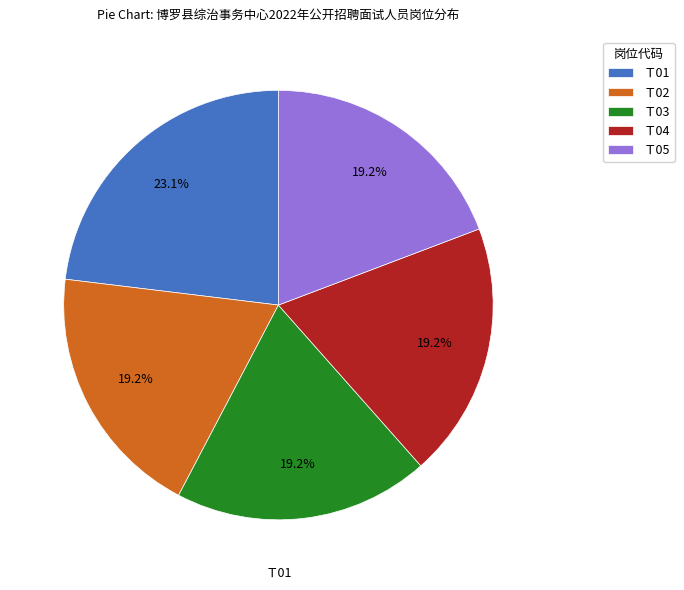

True or false: Ｔ05 accounts for 10% of the total.

False